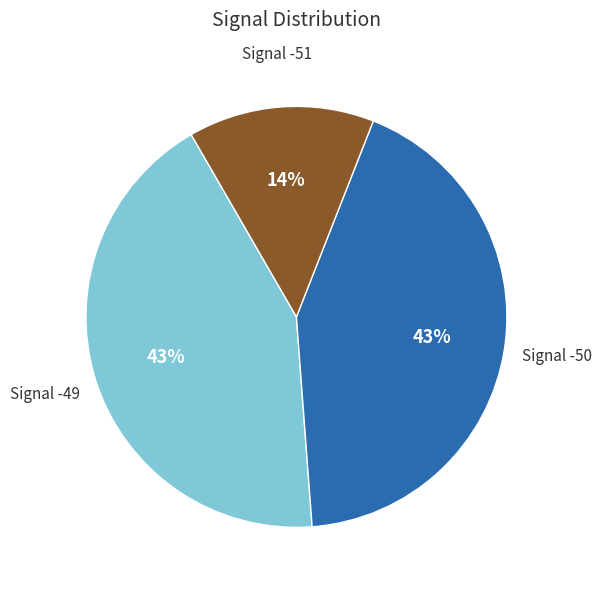

Is there any slice that represents more than half of the pie?

No